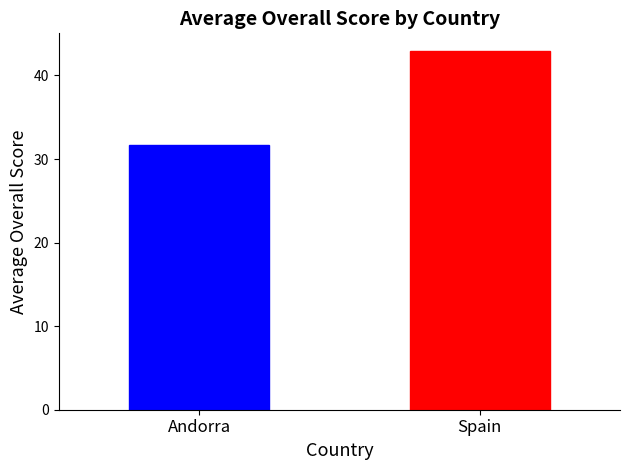

List the labels in order of value, largest first.

Spain, Andorra